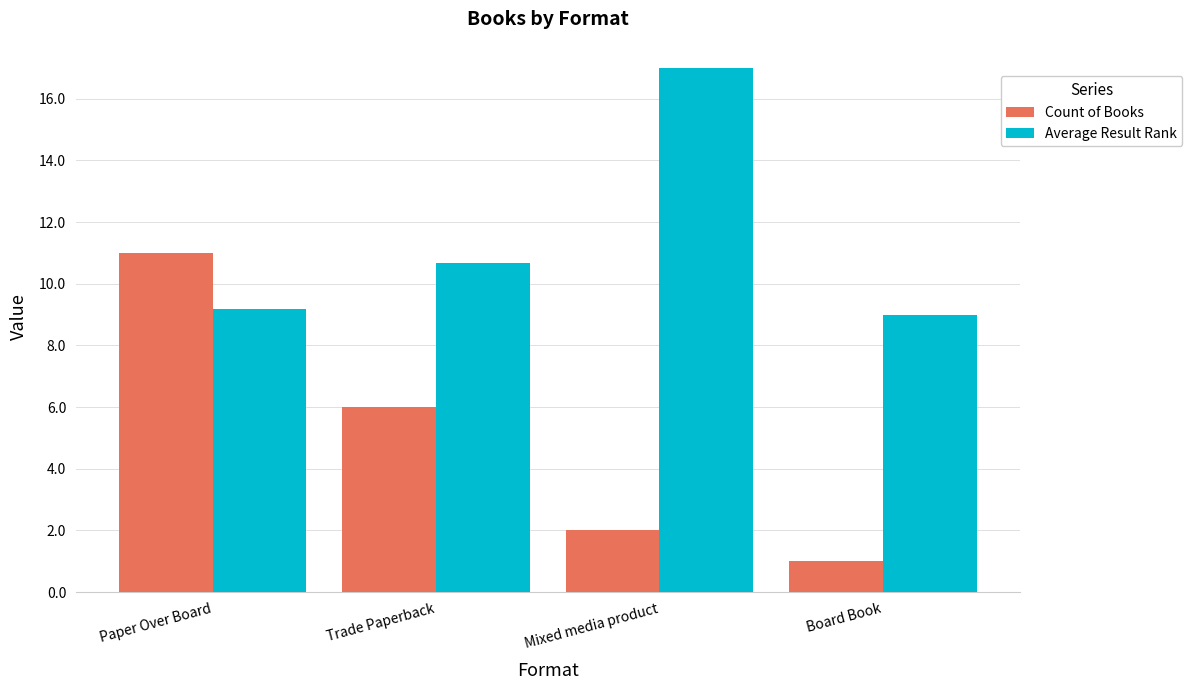

Count the Count of Books values in the range 2 to 11.

3